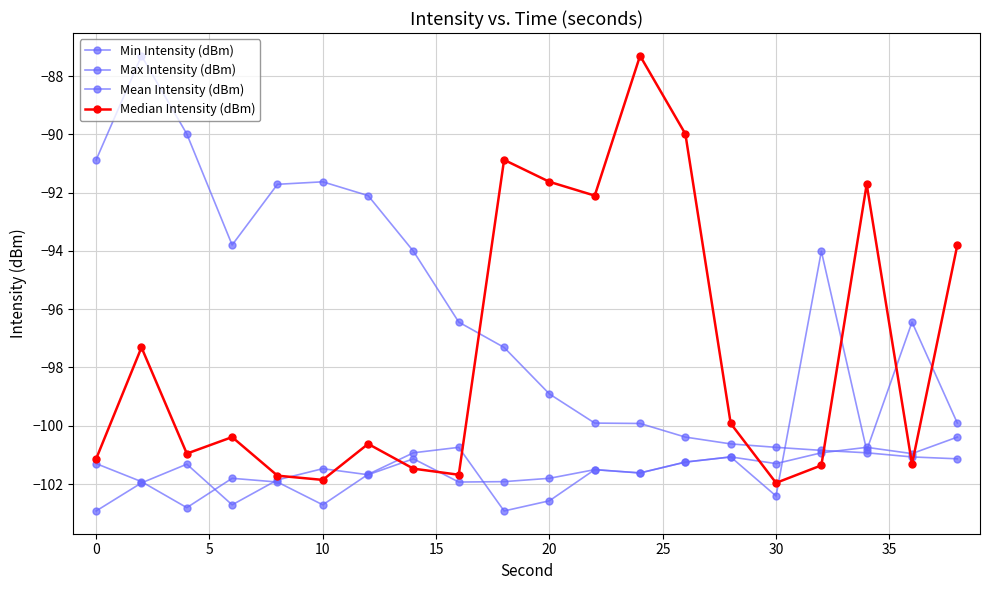

Which series has the largest range (max minus min)?

Median Intensity (dBm)